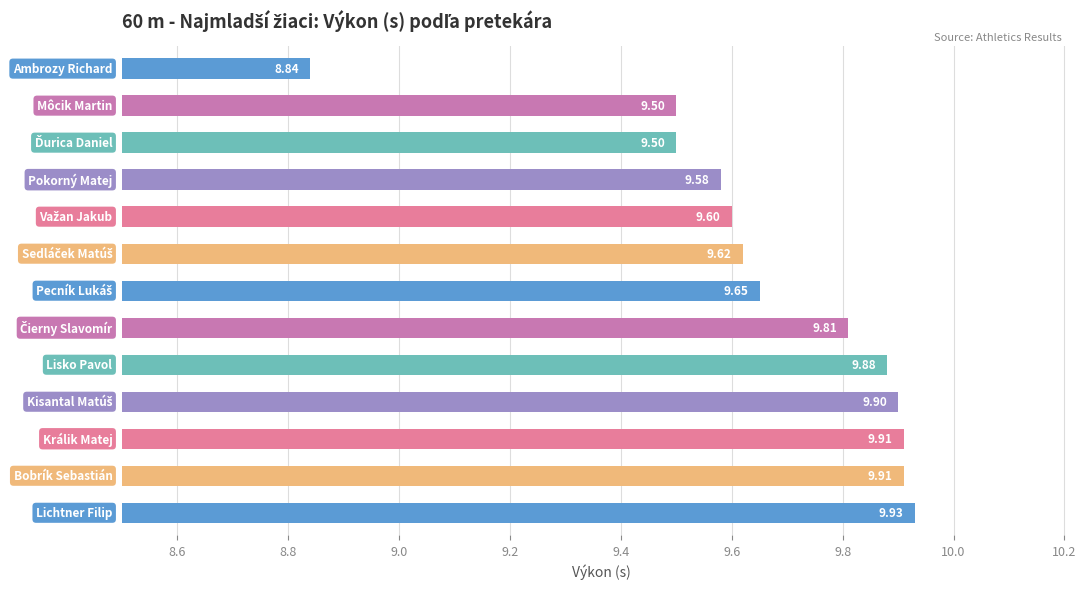

What is the sum of all values?

125.6